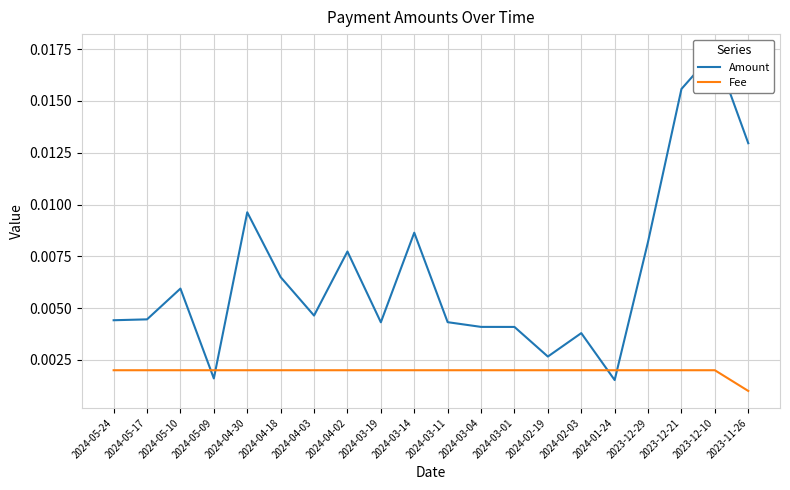

Which series ends up on top after the final intersection of Amount and Fee?

Amount